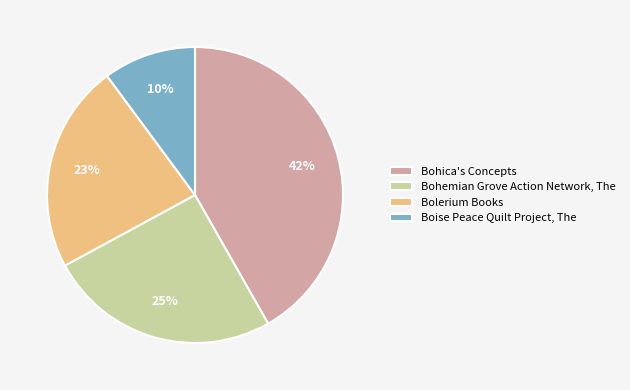

What is the smallest slice in the pie chart?

Boise Peace Quilt Project, The